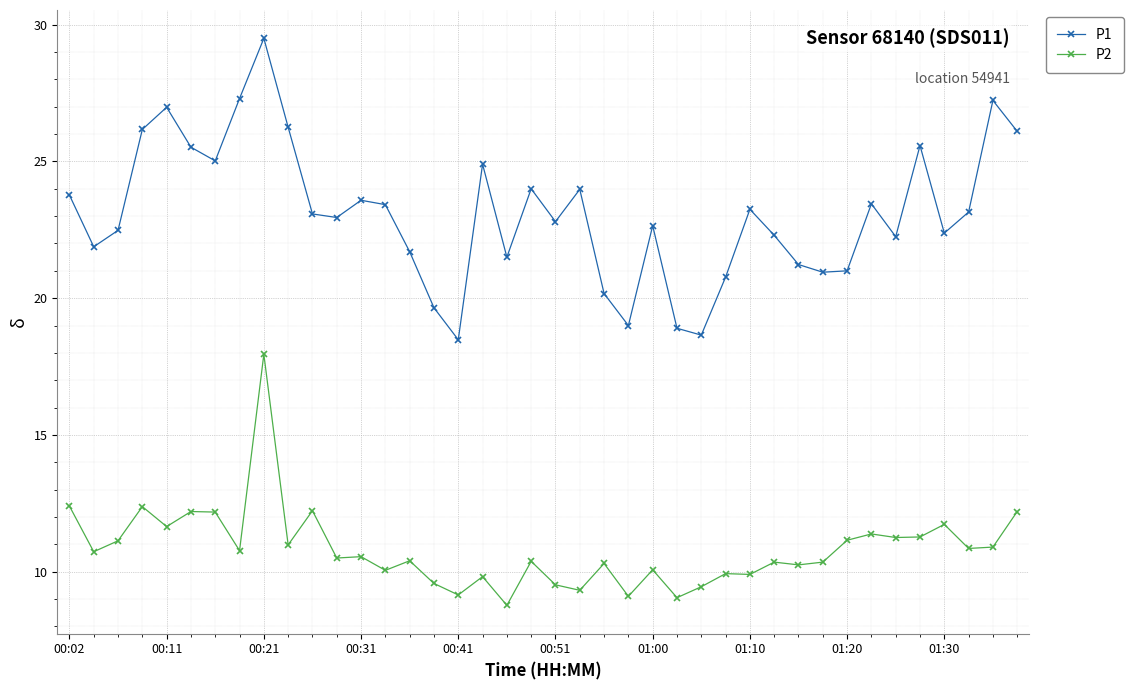

True or false: P1 has more than 2 points higher than both neighbors.

True